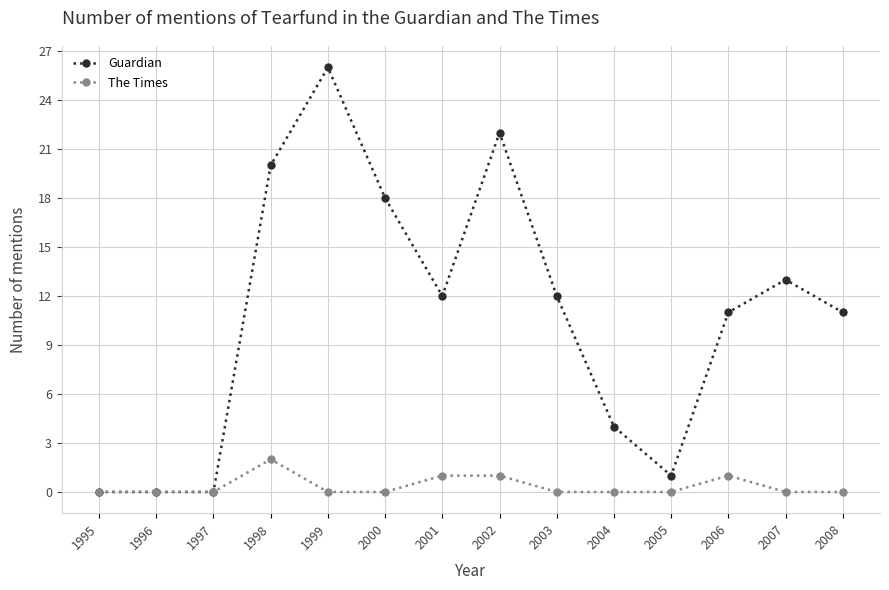

Rank the series by their maximum value, from lowest to highest.

The Times, Guardian